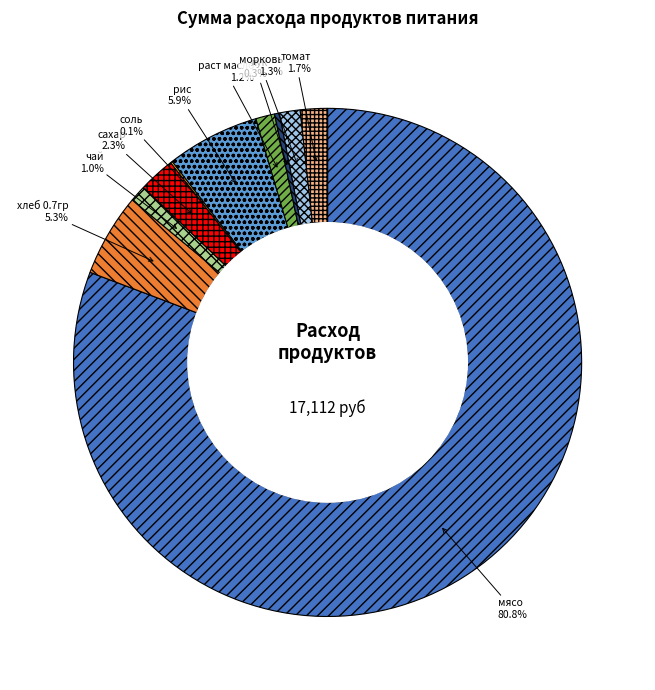

What is the ratio of the value at рис to the value at раст масло?

4.9